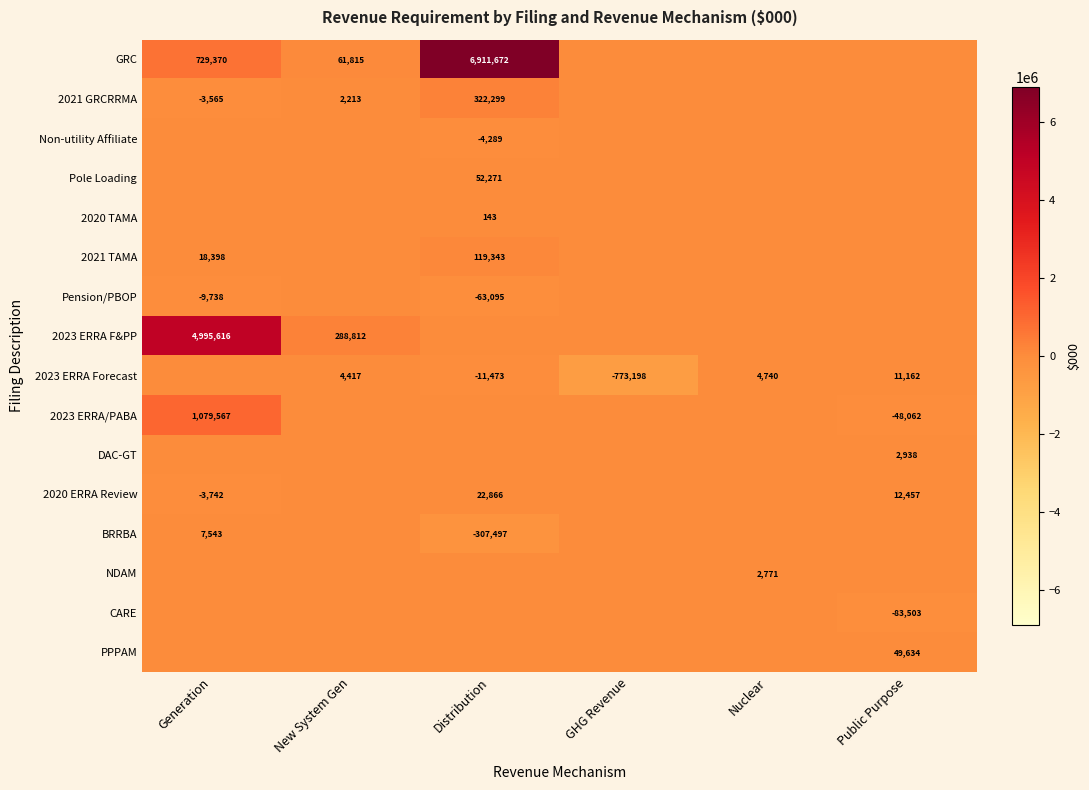

What is the difference between the 2021 GRCRRMA values at Generation and Distribution?

325864